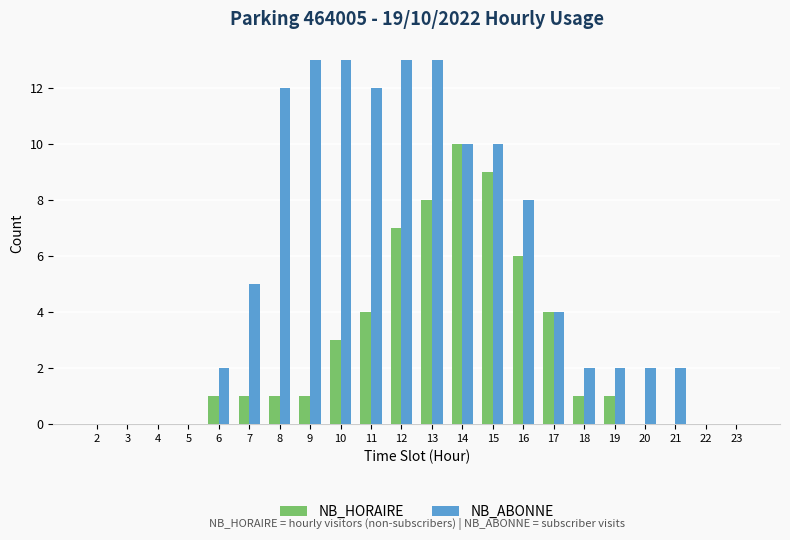

What is the difference between the NB_HORAIRE values at 11 and 16?

2